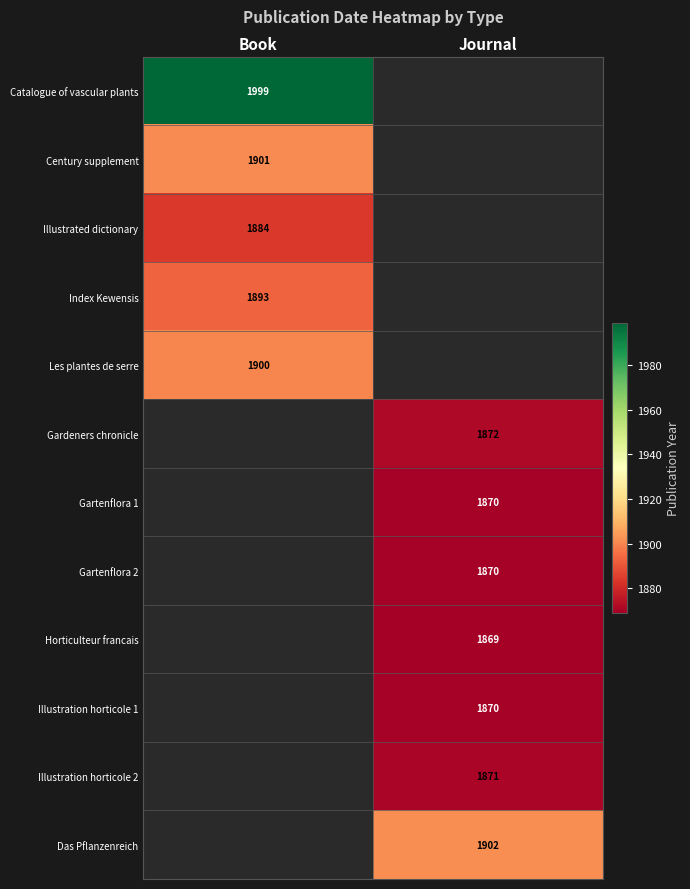

The Index Kewensis series shows 1893 at Book. True or false?

True